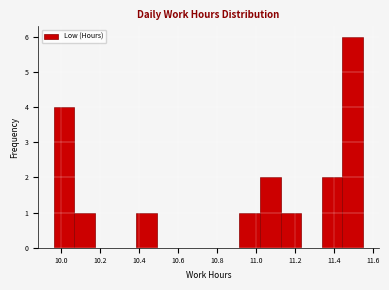

Reading left to right, list every bar in this chart as the range it spans on the x-axis followed by its height. Neither the bar edges nor the heights are printed on the chart, so give them approximately, as read against the axes.

9.960 to 10.066: 4
10.066 to 10.172: 1
10.172 to 10.278: 0
10.278 to 10.384: 0
10.384 to 10.490: 1
10.490 to 10.596: 0
10.596 to 10.702: 0
10.702 to 10.808: 0
10.808 to 10.914: 0
10.914 to 11.020: 1
11.020 to 11.126: 2
11.126 to 11.232: 1
11.232 to 11.338: 0
11.338 to 11.444: 2
11.444 to 11.550: 6